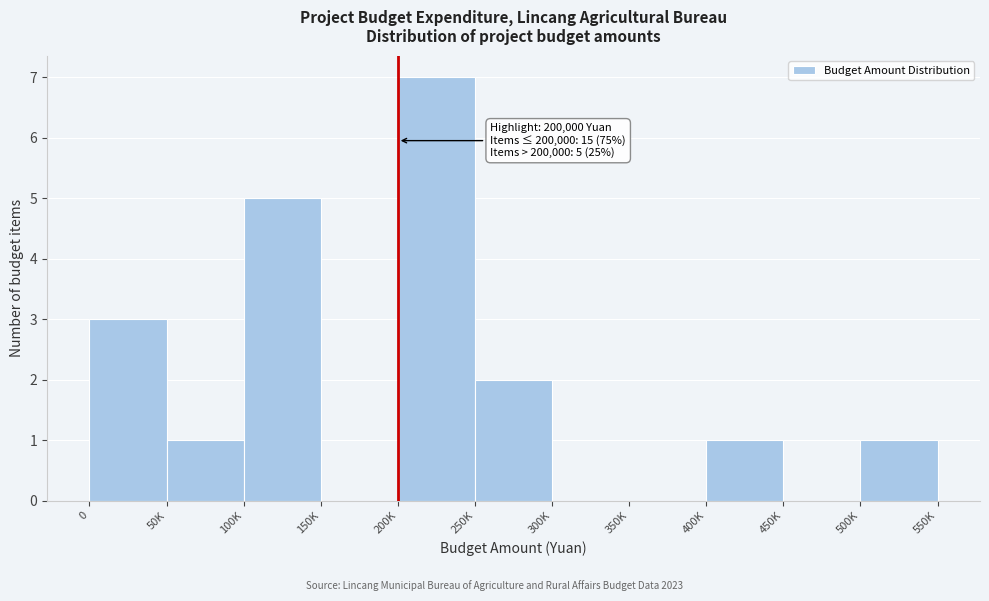

Reading right to left, list all the values displayed in this chart.

500K=1	450K=0	400K=1	350K=0	300K=0	250K=2	200K=7	150K=0	100K=5	50K=1	0=3